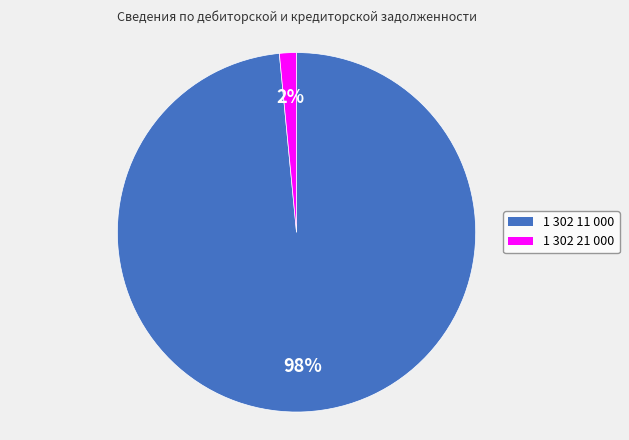

True or false: 1 302 11 000 accounts for 98% of the total.

True